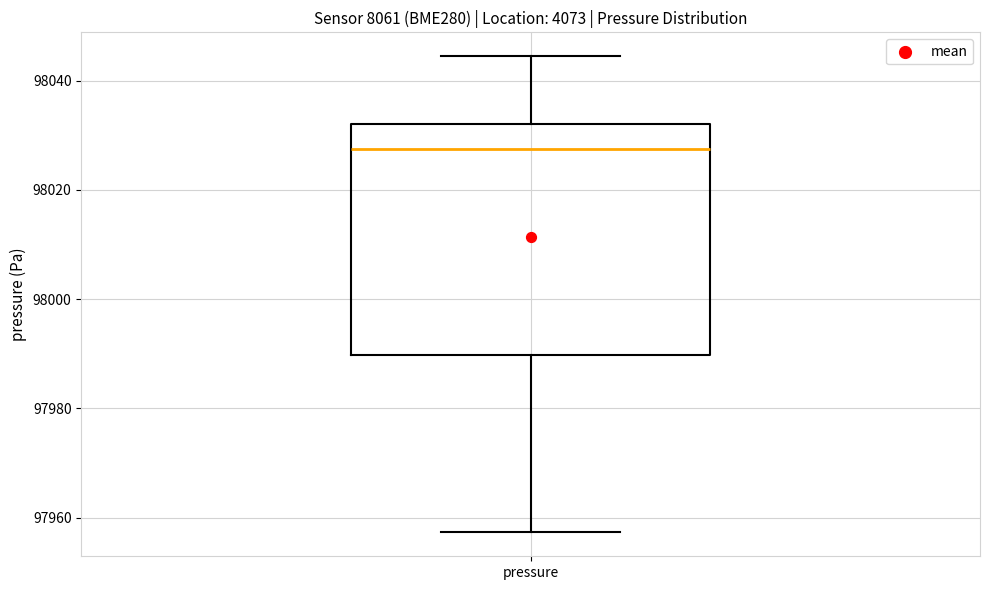

Transcribe this box plot: give where the median line is, the range the box spans, and where the two whiskers end, as read against the y-axis. The values are not printed on the chart, so give them approximately, as read against the axis.

median 98028, box 97990 to 98032, whiskers 97958 to 98044